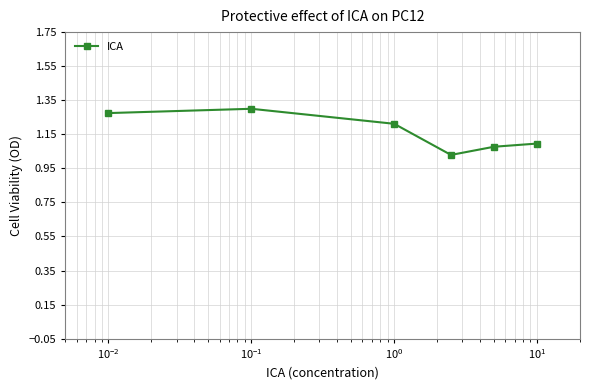

What is the difference between the maximum and minimum values?

0.3